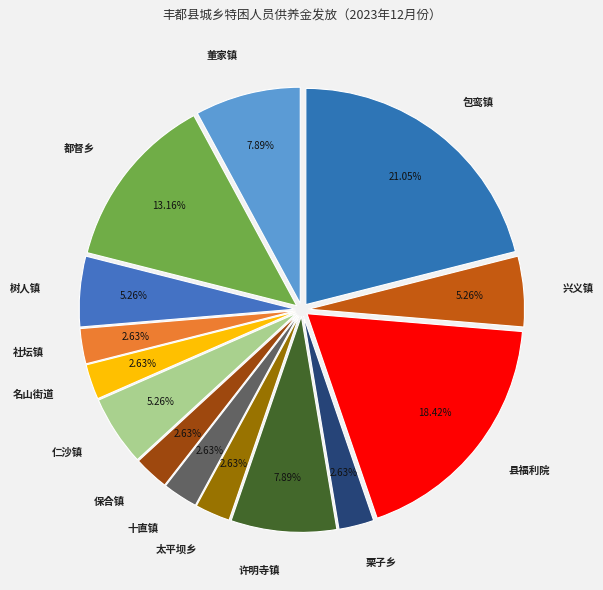

To the nearest percent, what percentage of the pie is 都督乡?

13%